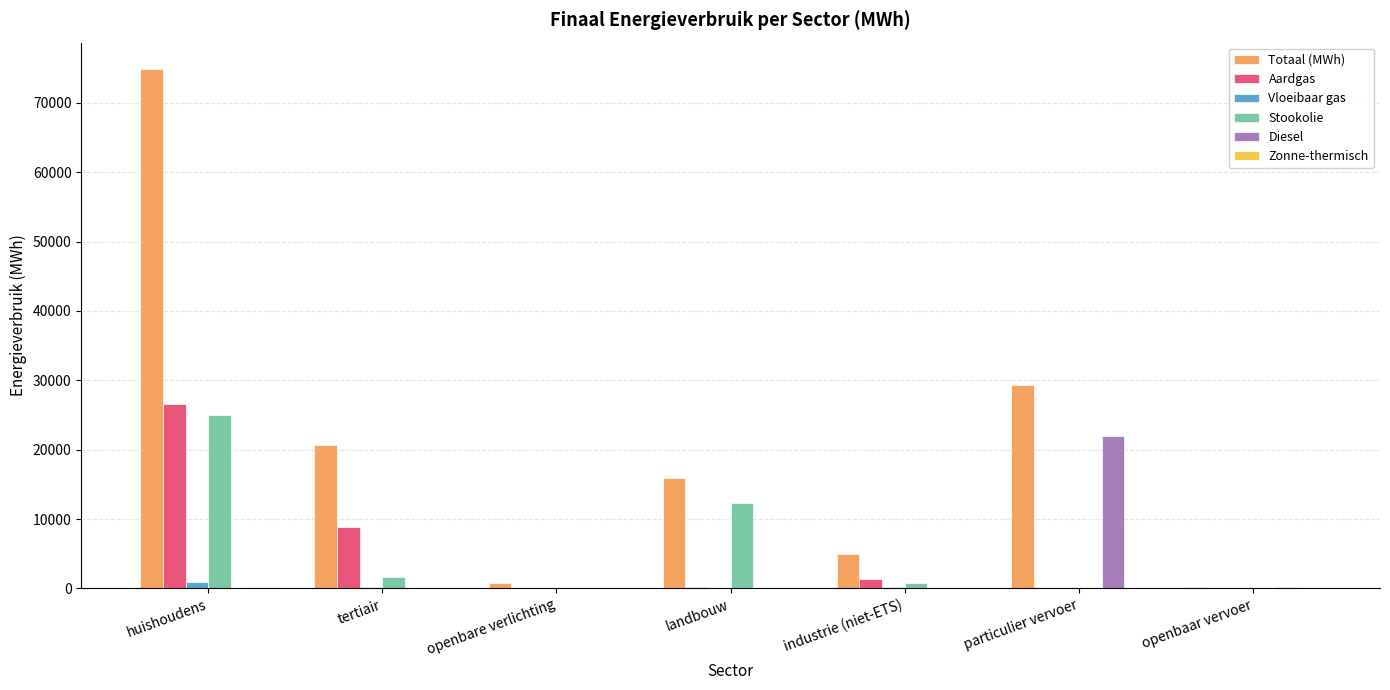

At which label does Totaal (MWh) reach its peak?

huishoudens